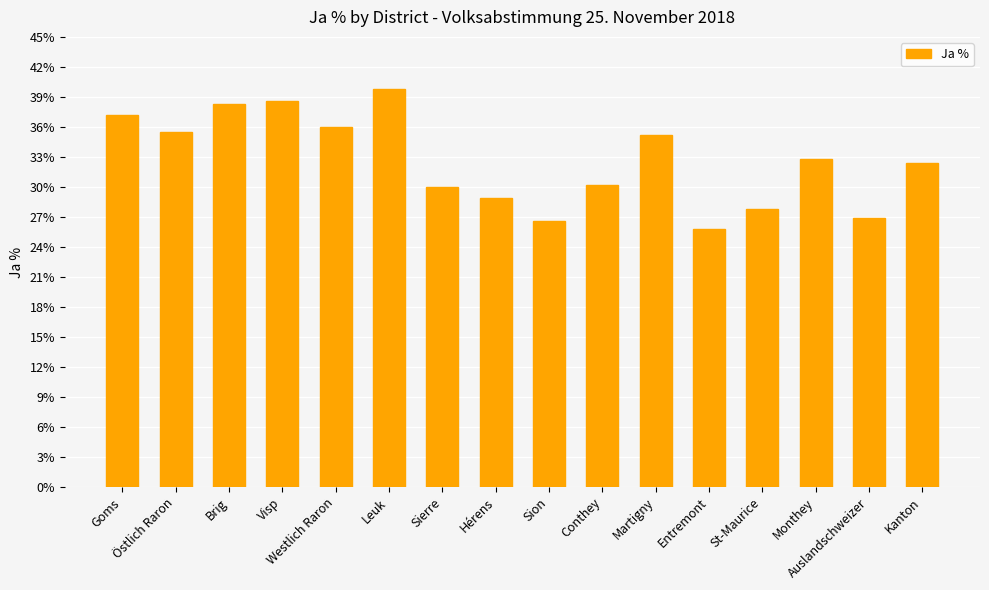

How many bars are there in total?

16